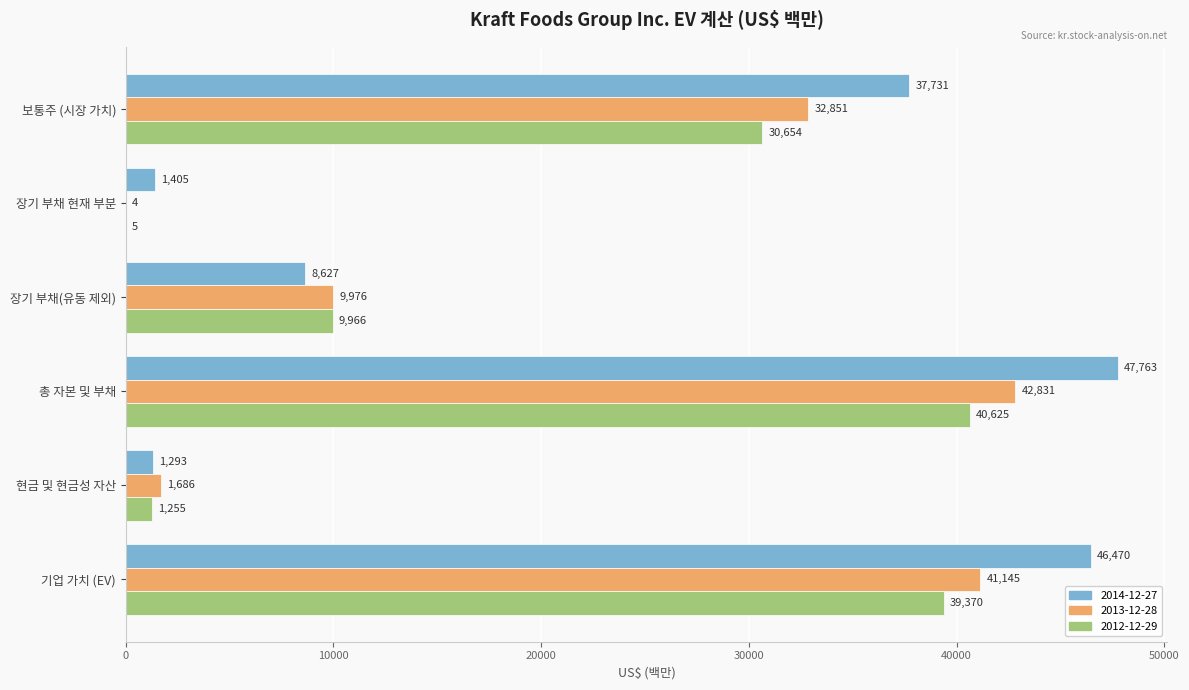

Count the number of data series in this chart.

3